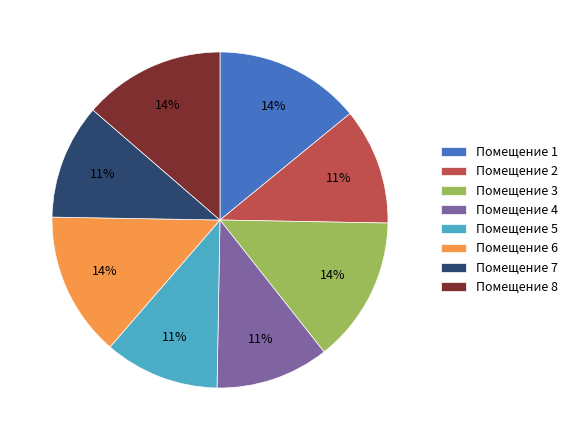

Is the sum of Помещение 1 and Помещение 6 greater than half?

No